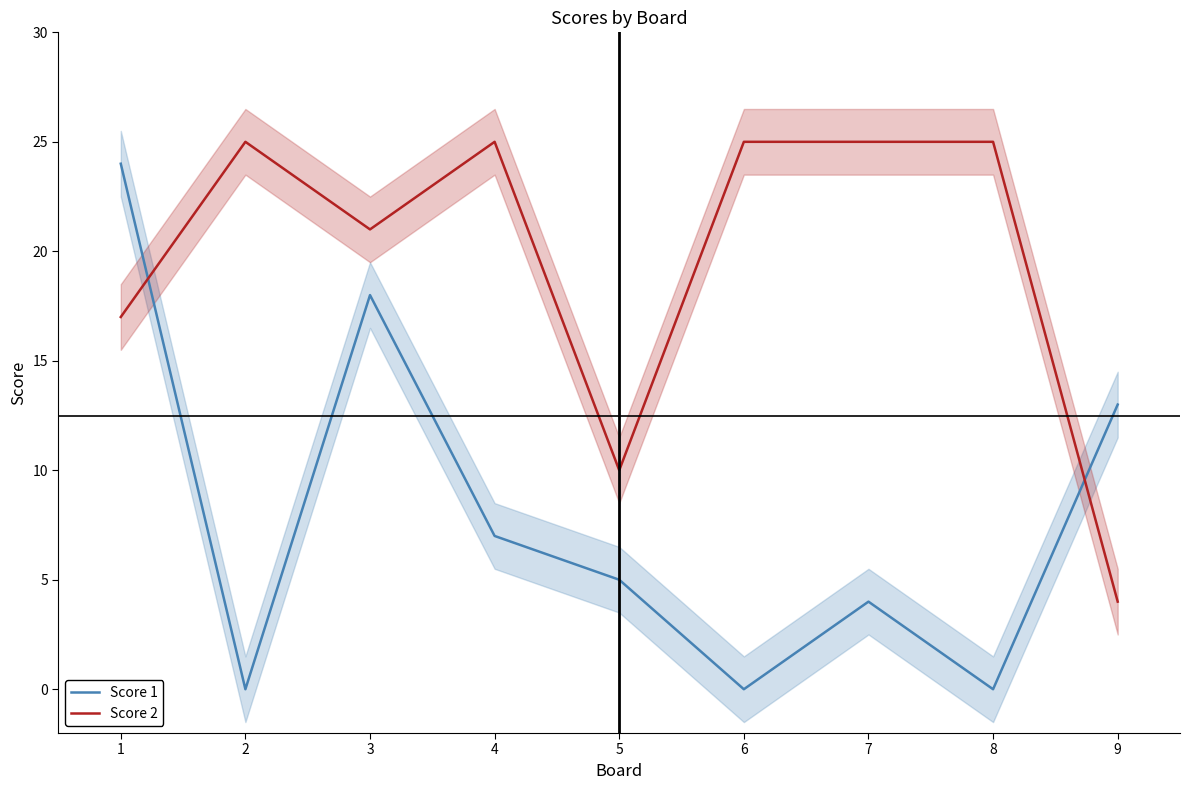

True or false: Score 1 has more than 1 points higher than both neighbors.

True